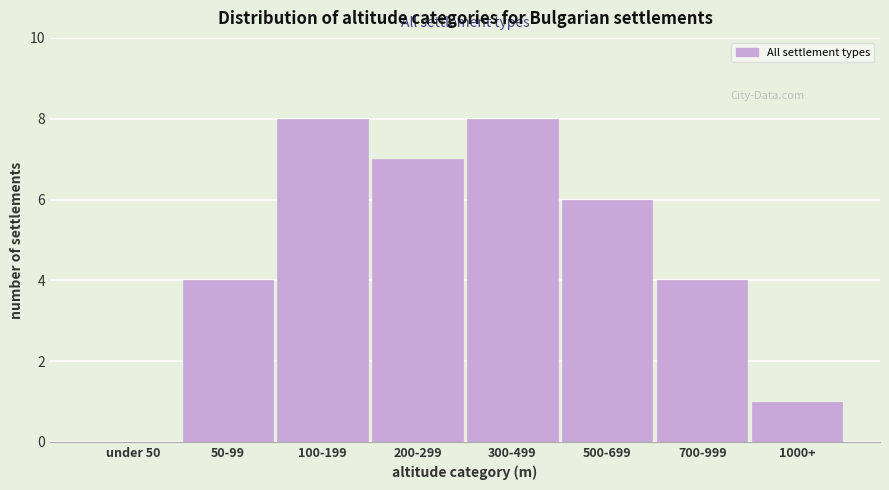

Reading left to right, what are all the values shown in this chart?

under 50=0	50-99=4	100-199=8	200-299=7	300-499=8	500-699=6	700-999=4	1000+=1